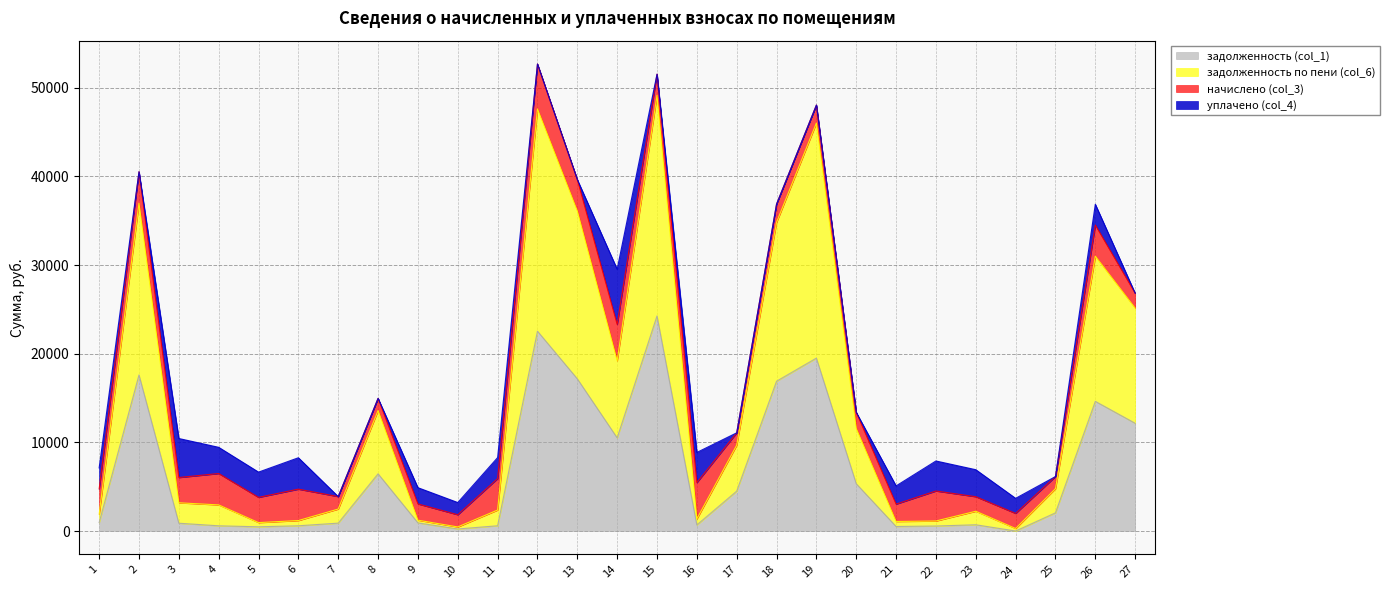

Which series has the largest range (max minus min)?

задолженность по пени (col_6)